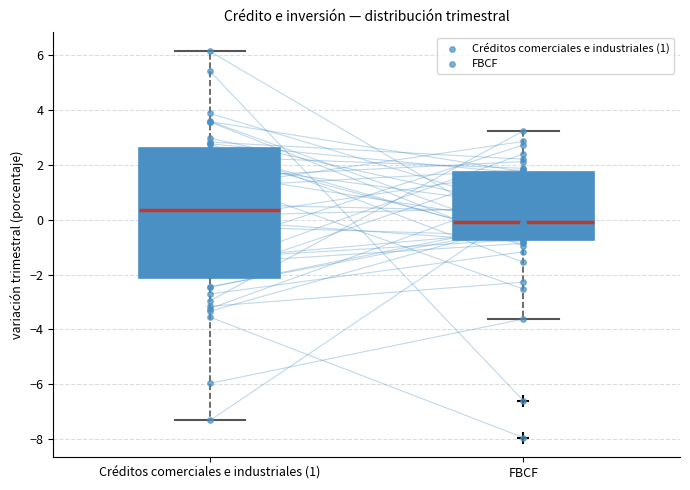

Which box has the highest median line?

Créditos comerciales e industriales (1)